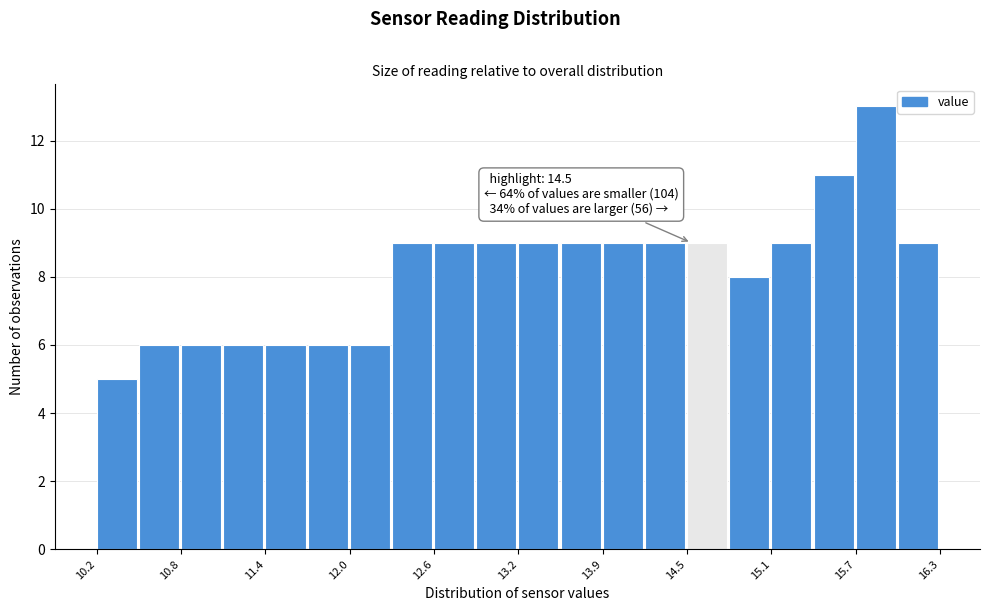

Read against the x-axis, roughly where is the centre of the tallest bar?

15.8